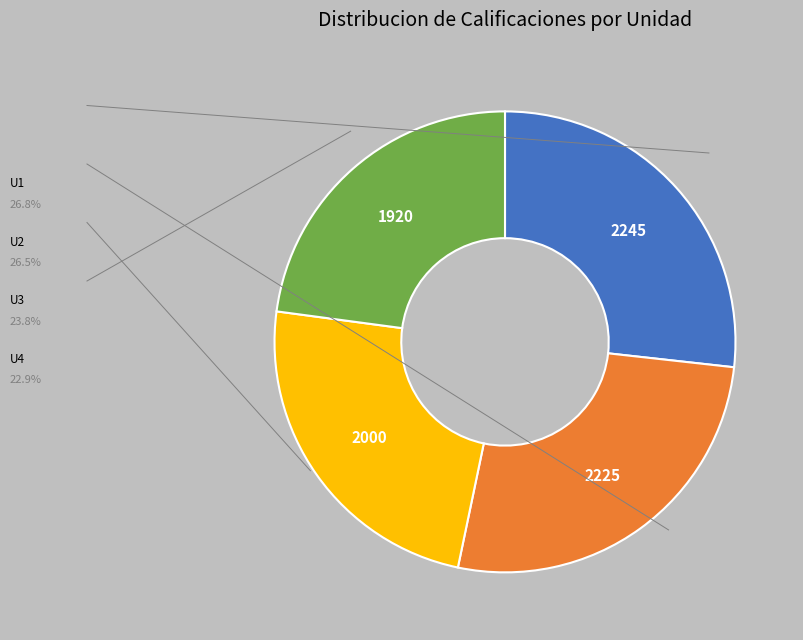

Count the number of slices in the pie.

4